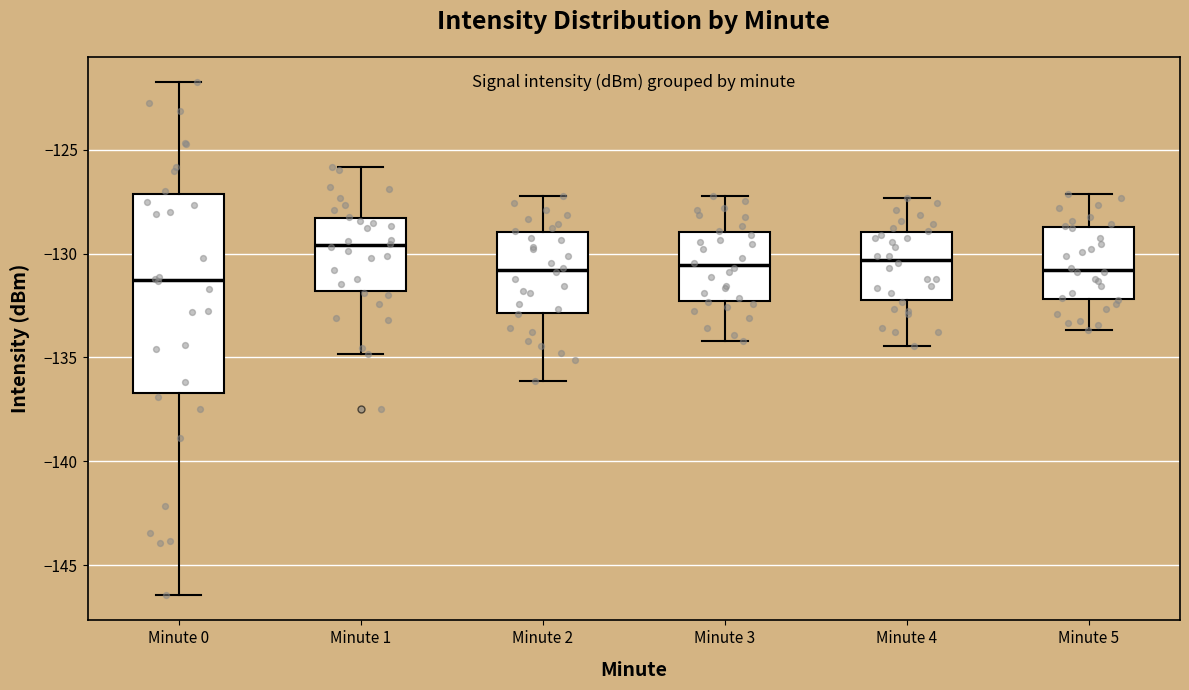

Reading left to right, read every box against the y-axis: the position of its median line, the range the box covers, and the ends of its whiskers. The values are not printed on the chart, so give them approximately, as read against the axis.

Minute 0: median -131.5, box -136.5 to -127.0, whiskers -146.5 to -122.0
Minute 1: median -129.5, box -132.0 to -128.5, whiskers -135.0 to -126.0
Minute 2: median -131.0, box -133.0 to -129.0, whiskers -136.0 to -127.0
Minute 3: median -130.5, box -132.5 to -129.0, whiskers -134.0 to -127.0
Minute 4: median -130.5, box -132.0 to -129.0, whiskers -134.5 to -127.5
Minute 5: median -131.0, box -132.0 to -128.5, whiskers -133.5 to -127.0